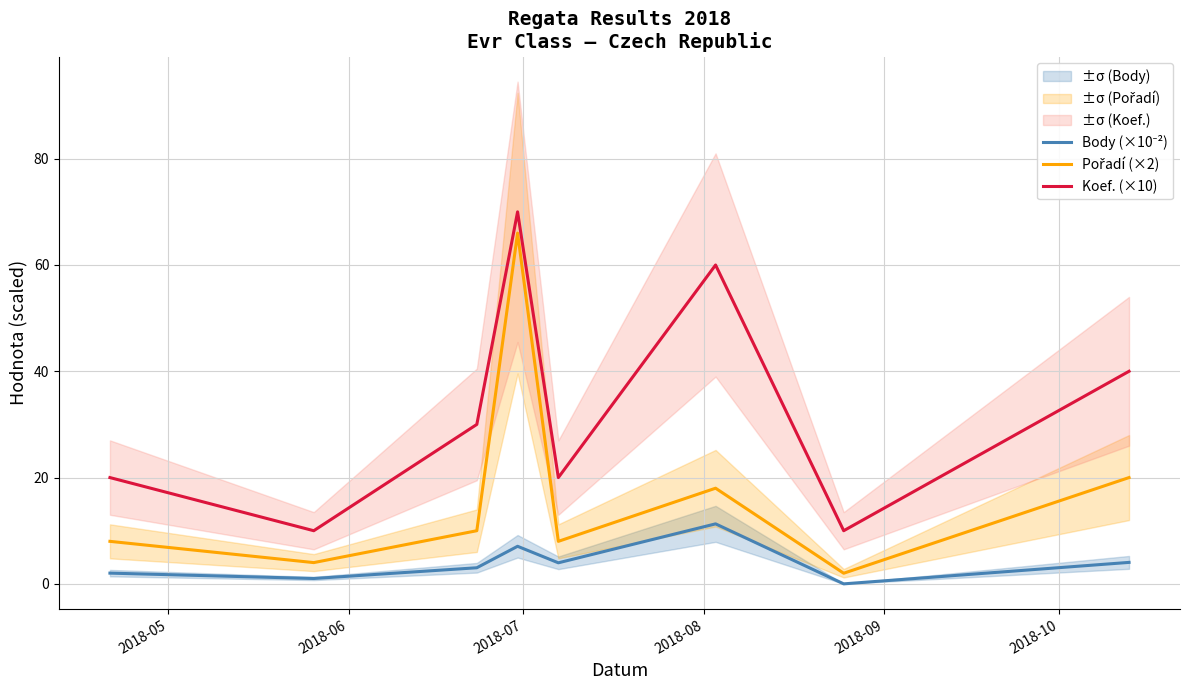

Which series changed the most between 2018-05 and 2018-09?

Body (×10⁻²)